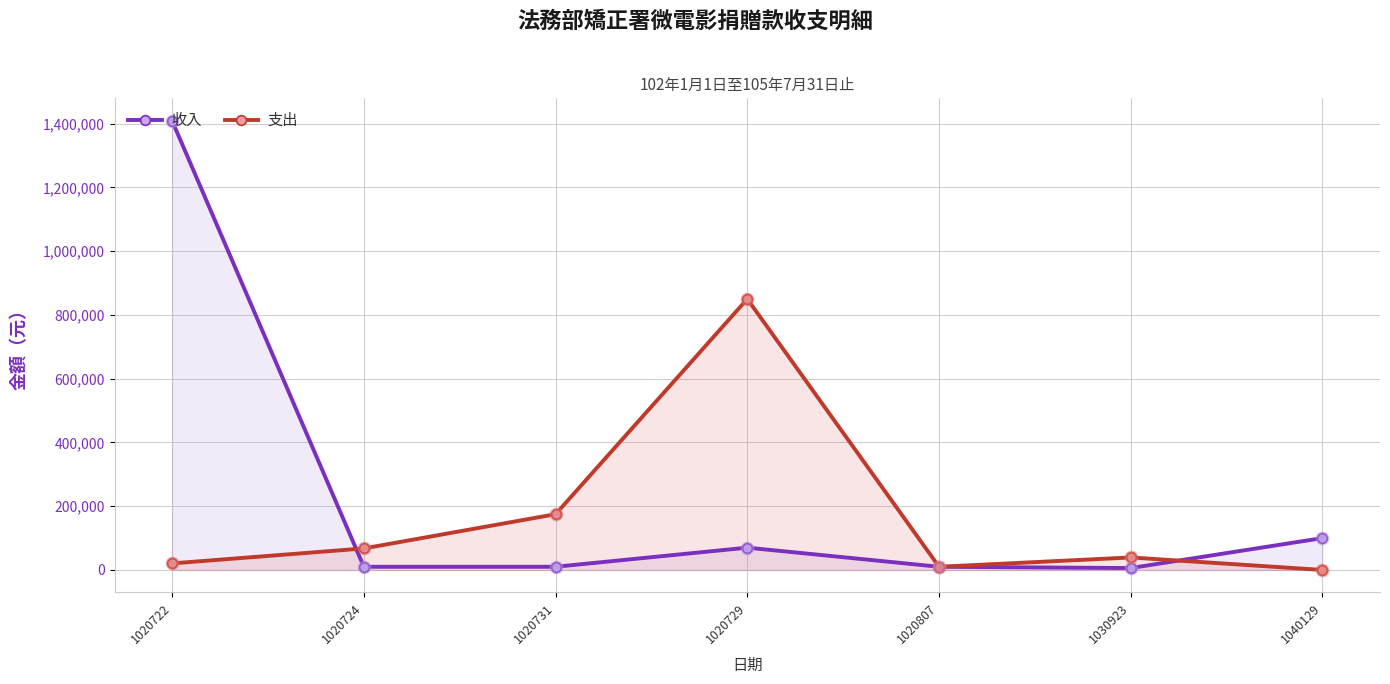

Which series has the widest spread of Y values?

收入